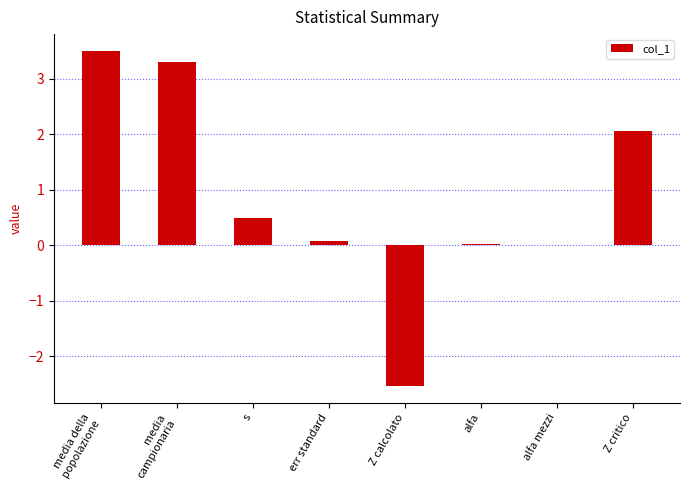

What is the maximum value shown in the chart?

3.5